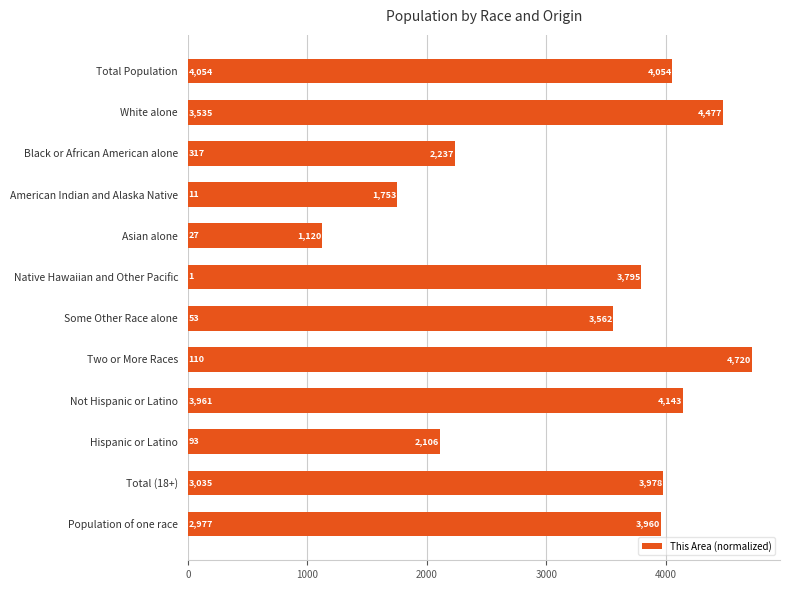

What is the average value?

3325.9